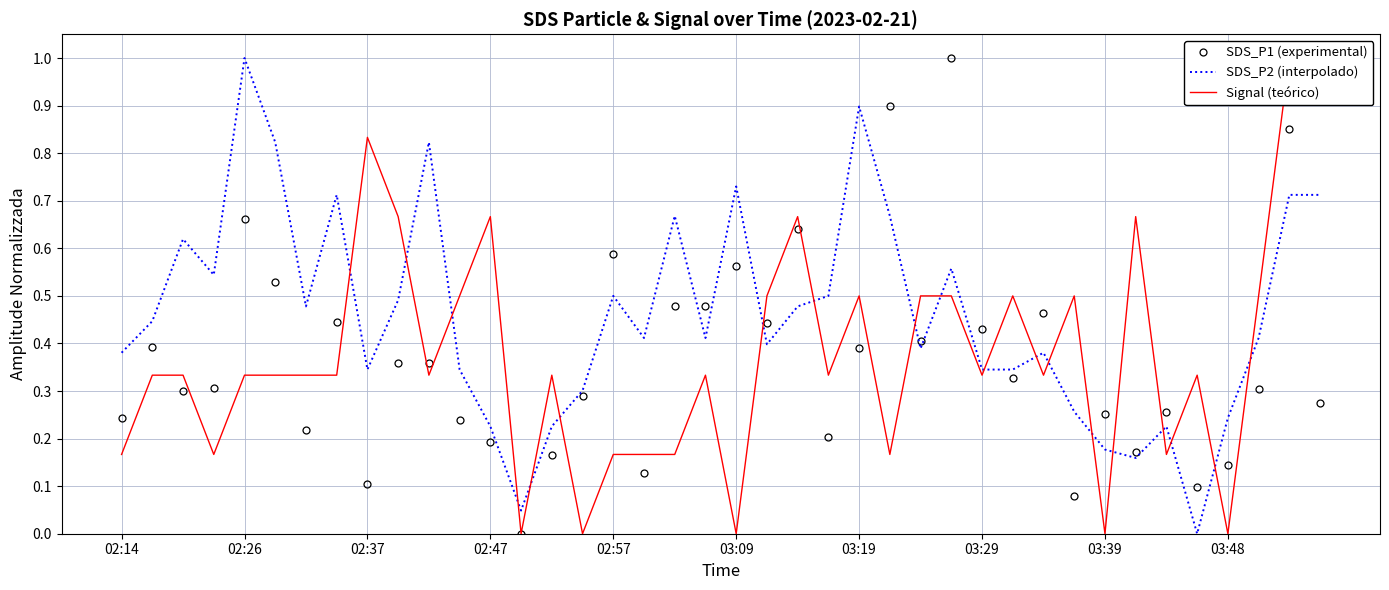

Reading right to left, list all the values displayed in this chart.

SDS_P1 (experimental): 0.3	0.9	0.3	0.1	0.1	0.3	0.2	0.3	0.1	0.5	0.3	0.4	1.0	0.4	0.9	0.4	0.2	0.6	0.4	0.6	0.5	0.5	0.1	0.6	0.3	0.2	0.0	0.2	0.2	0.4	0.4	0.1	0.4	0.2	0.5	0.7	0.3	0.3	0.4	0.2
SDS_P2 (interpolado): 0.7	0.7	0.4	0.2	0.0	0.2	0.2	0.2	0.3	0.4	0.3	0.3	0.6	0.4	0.7	0.9	0.5	0.5	0.4	0.7	0.4	0.7	0.4	0.5	0.3	0.2	0.0	0.2	0.3	0.8	0.5	0.3	0.7	0.5	0.8	1.0	0.5	0.6	0.4	0.4
Signal (teórico): 1.0	1.0	0.5	0.0	0.3	0.2	0.7	0.0	0.5	0.3	0.5	0.3	0.5	0.5	0.2	0.5	0.3	0.7	0.5	0.0	0.3	0.2	0.2	0.2	0.0	0.3	0.0	0.7	0.5	0.3	0.7	0.8	0.3	0.3	0.3	0.3	0.2	0.3	0.3	0.2